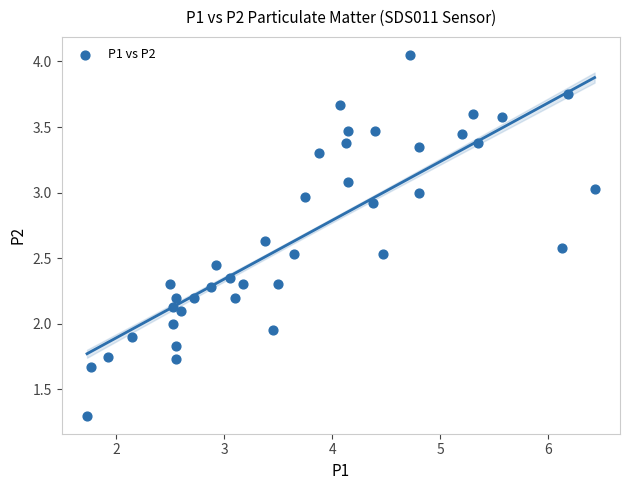

What is the range of X values (max minus min)?

4.7